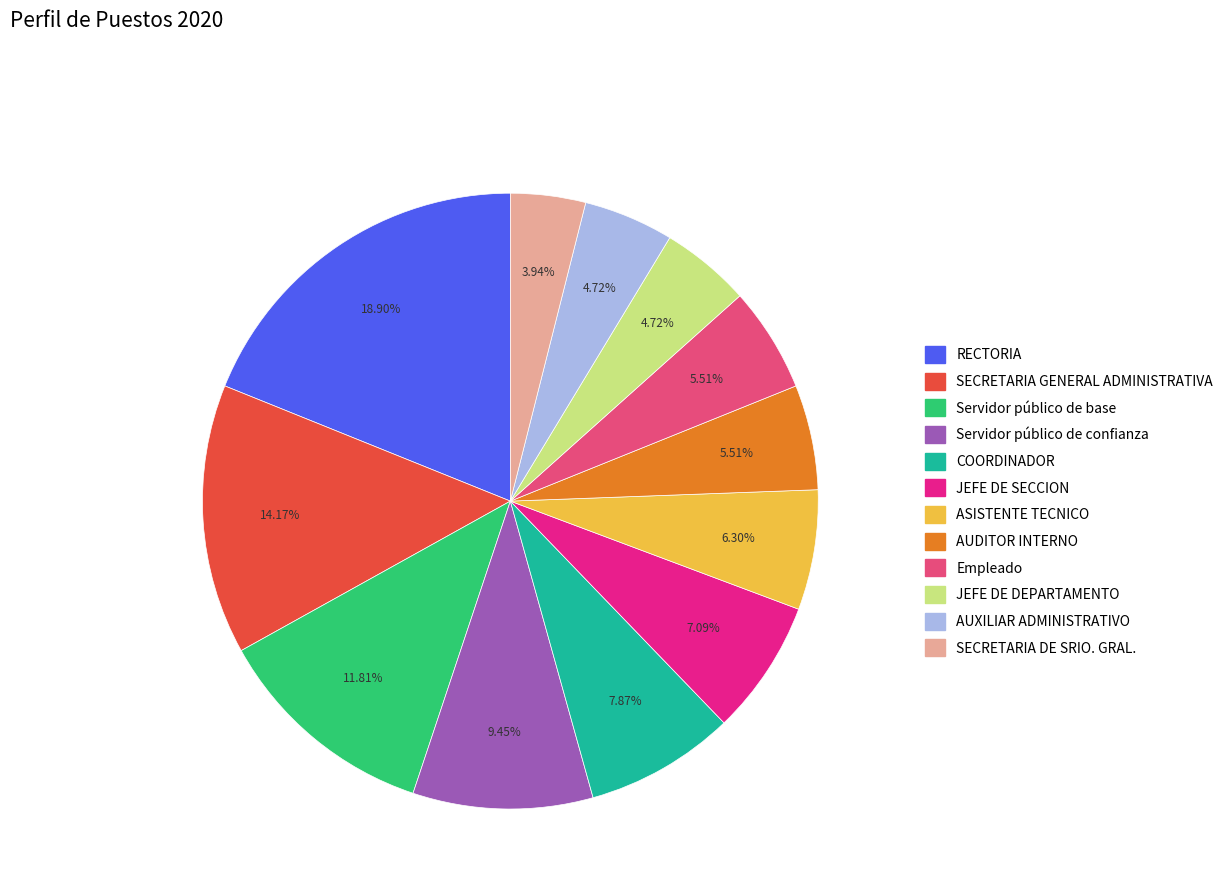

Is it true that SECRETARIA DE SRIO. GRAL. is 4% of the pie?

True